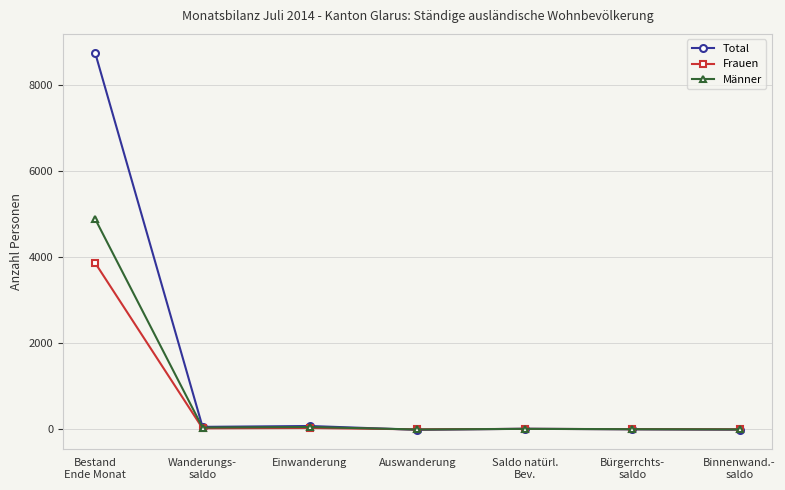

How many distinct data groups are displayed?

3